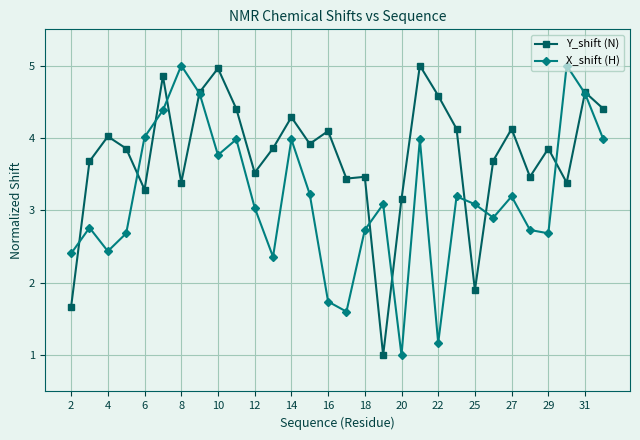

Rank the series by their average value, from lowest to highest.

X_shift (H), Y_shift (N)